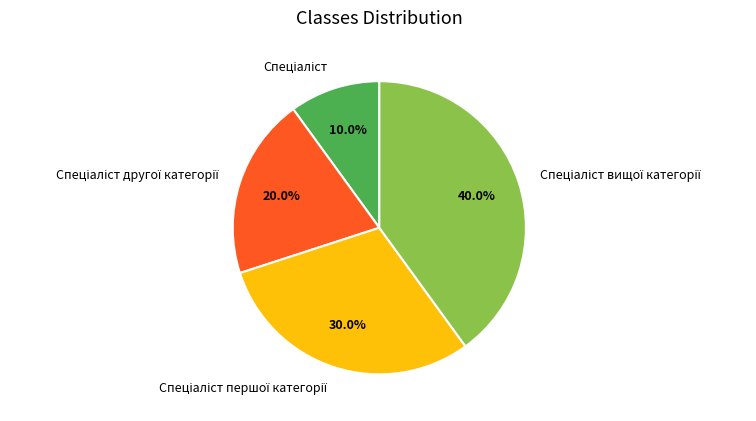

Does any single category account for the majority?

No